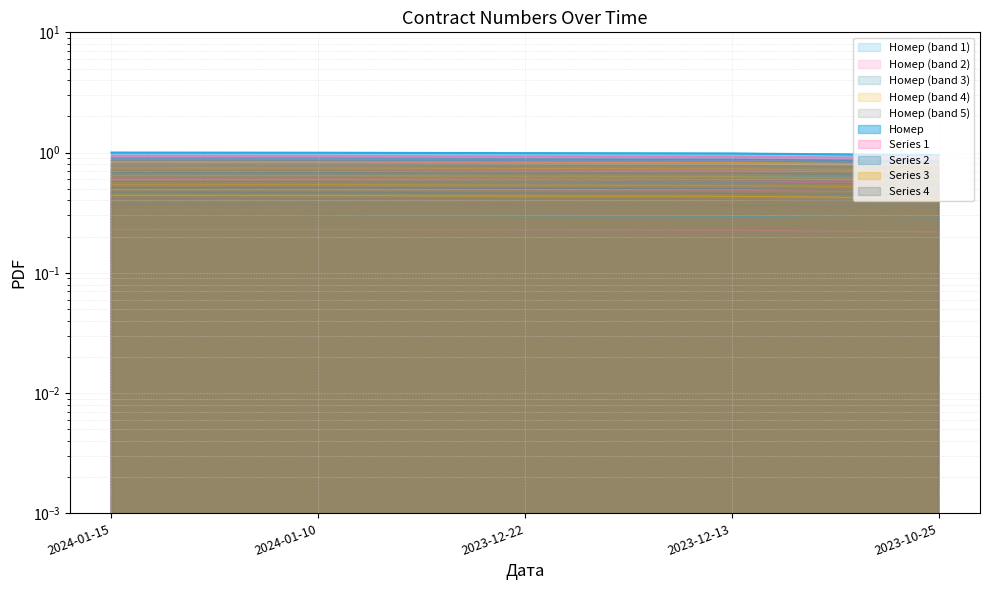

Reading left to right, transcribe all the data shown in this chart.

2024-01-15=0.7	2024-01-10=0.7	2023-12-22=0.7	2023-12-13=0.7	2023-10-25=0.7